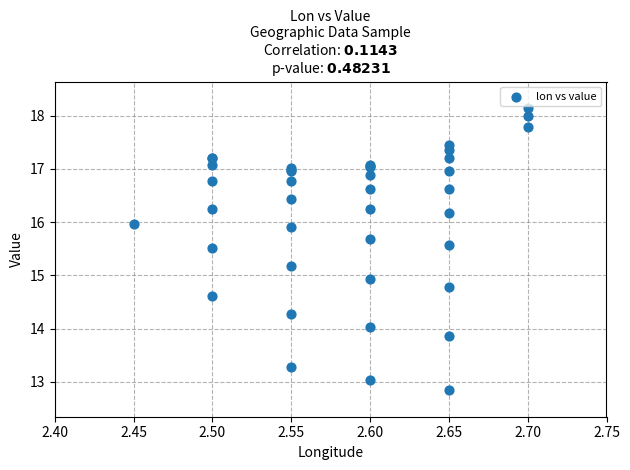

What Y value in the scatter plot is closest to 15?

14.9